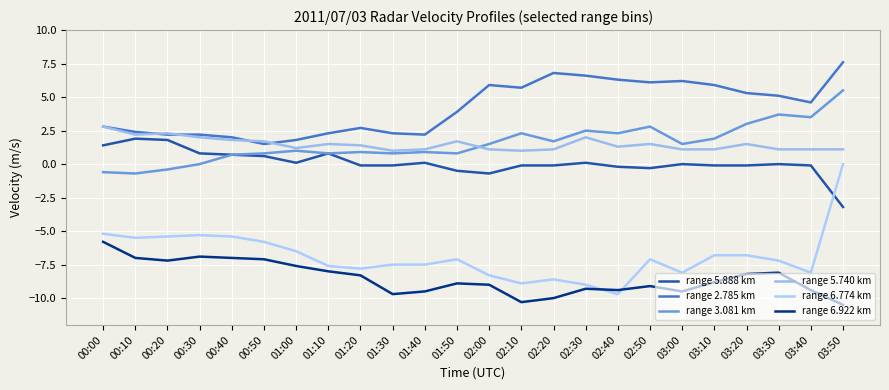

Count the number of data series in this chart.

6